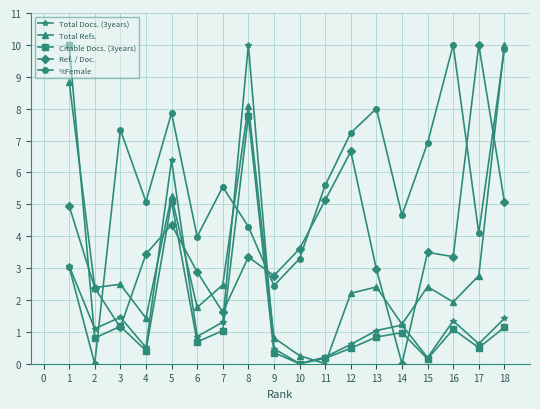

Which series ends up on top after the final intersection of Total Docs. (3years) and Ref. / Doc.?

Ref. / Doc.